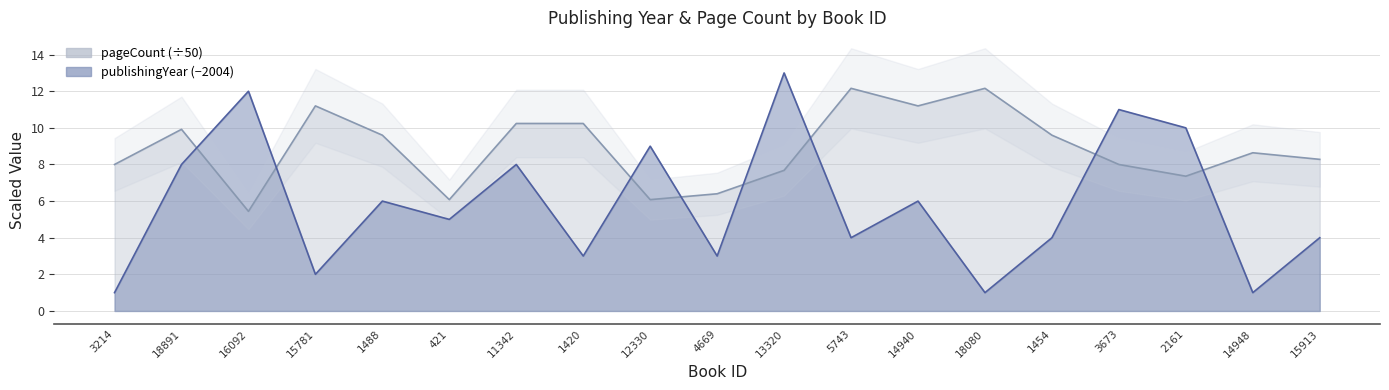

Read the pageCount value at 421.

6.1